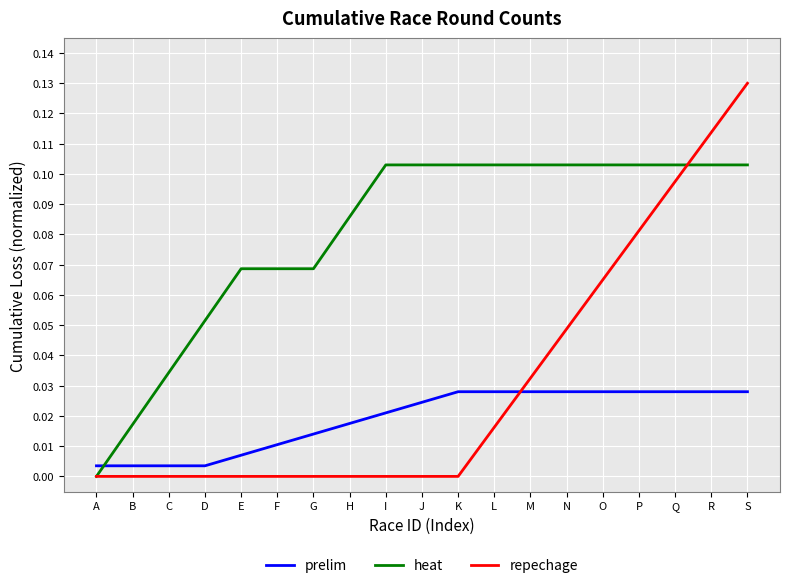

Which series ends up on top after the final intersection of repechage and prelim?

repechage